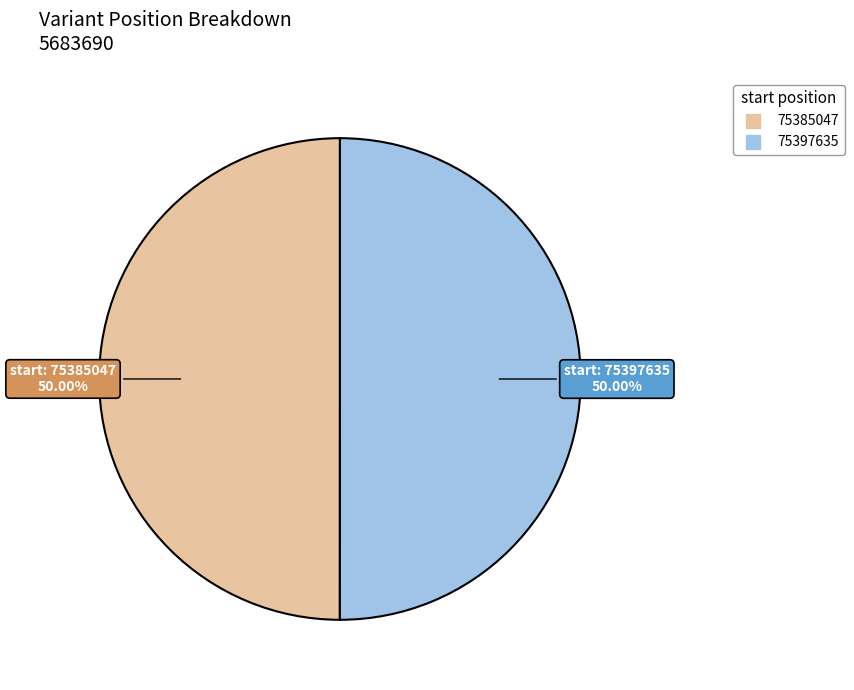

What is the ratio of the value at 75385047 to the value at 75397635?

1.0